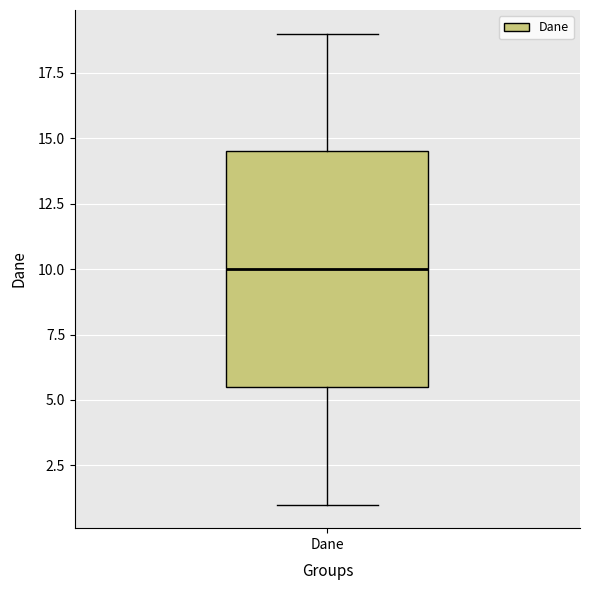

Where is the upper edge of the box for Dane on the y-axis? The values are not printed on the chart, so give them approximately, as read against the axis.

14.5